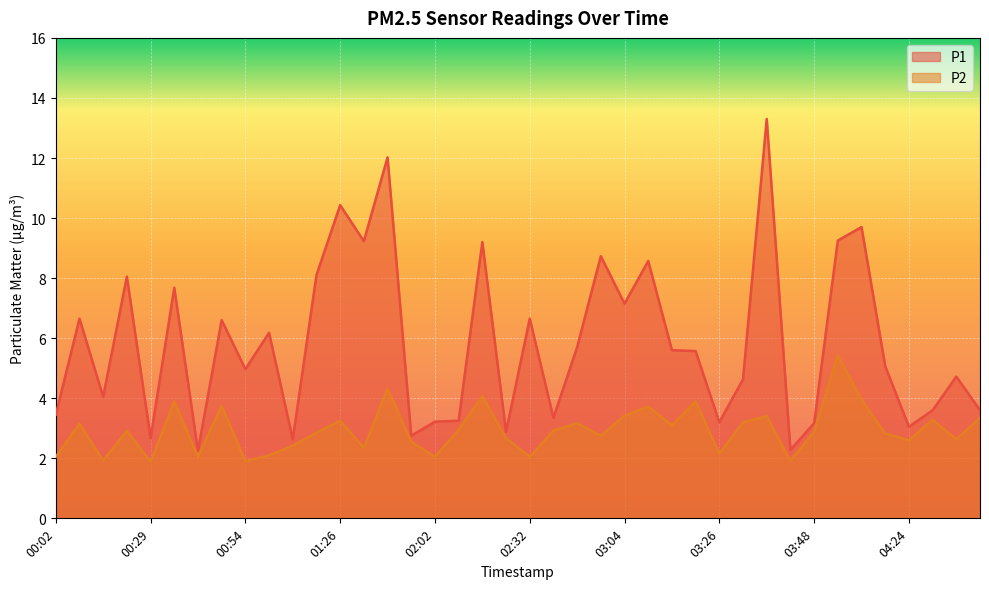

What position from the left is 00:37?

7